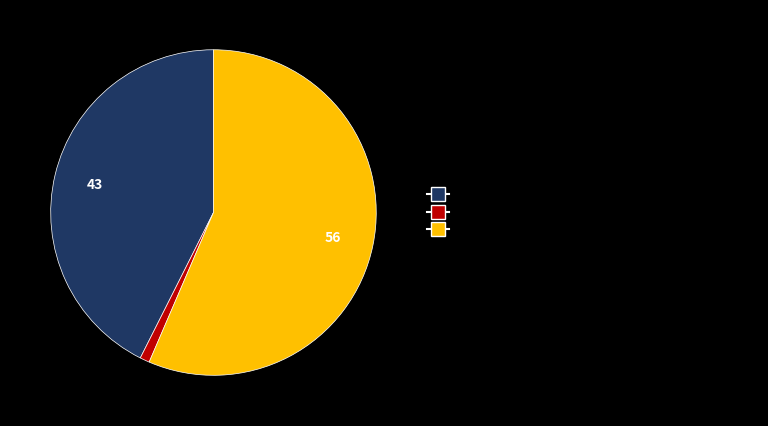

What is the ratio of the value at Комитет по управлению муниципальным имуществом to the value at Администрация города Великие Луки?

59.1